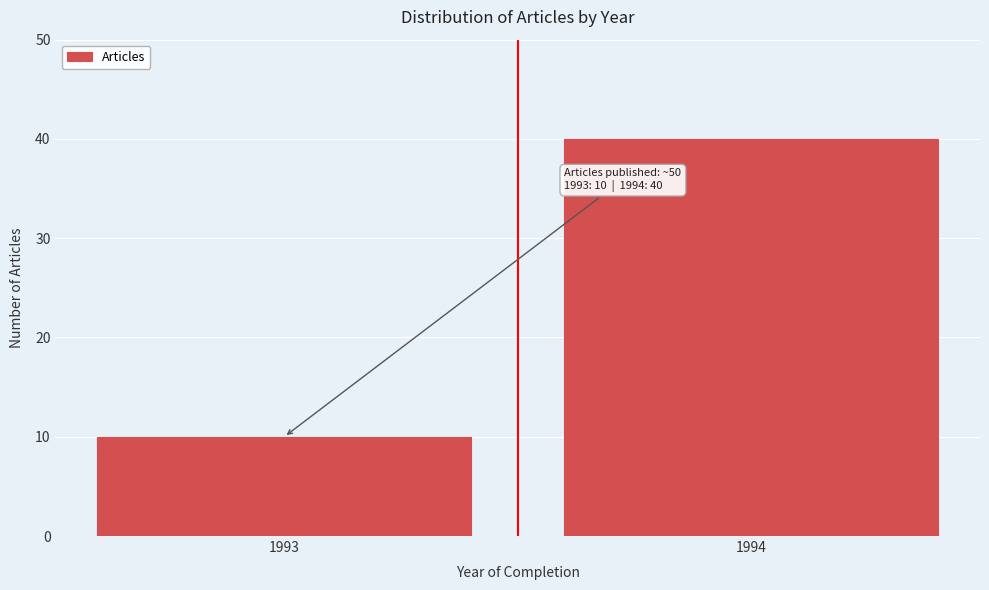

Reading right to left, extract all data points from this chart.

1994=40	1993=10